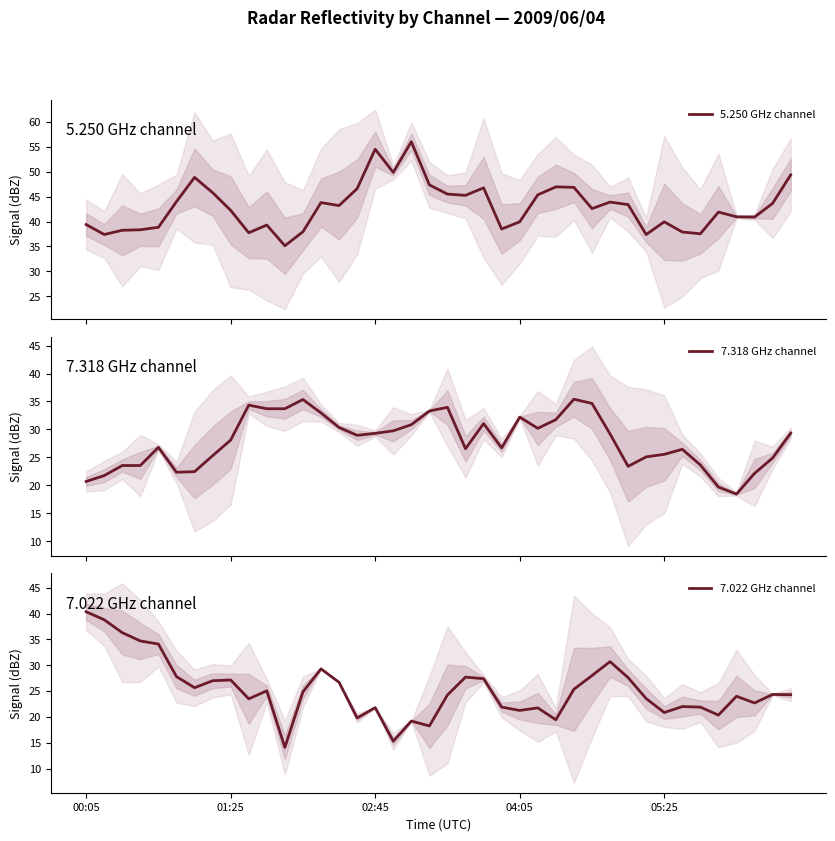

What is the minimum value shown in the chart?

14.1